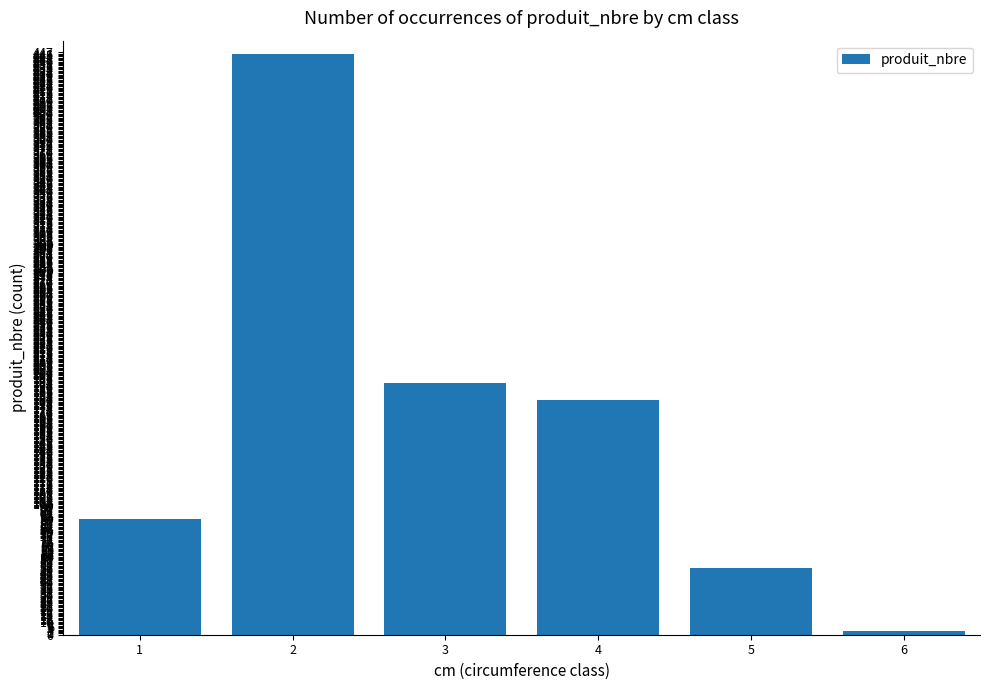

The value at 5 is 51. True or false?

True